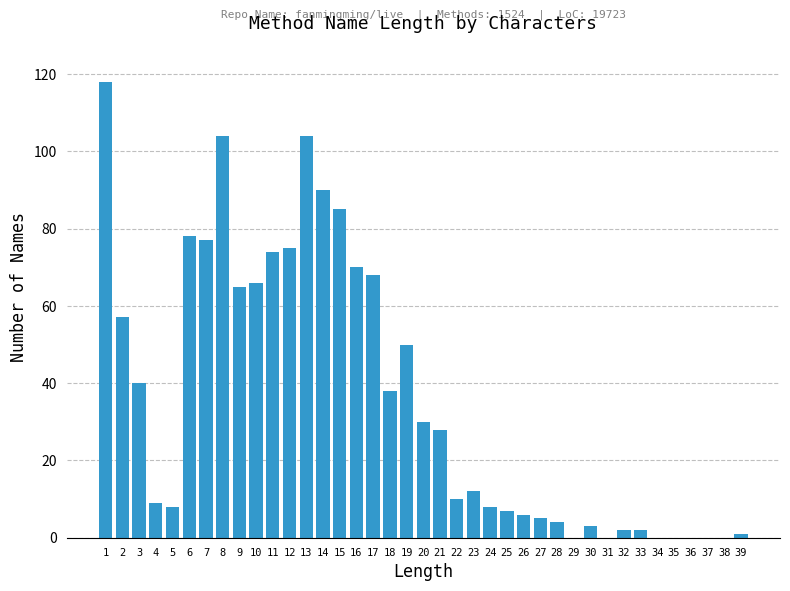

What is the sum of all values?

1394